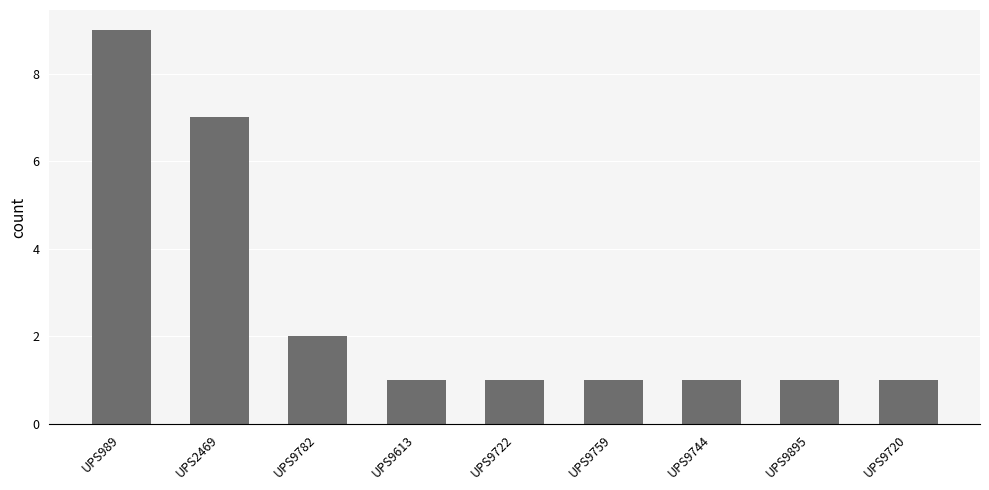

Is it true that the value at UPS9759 is 1?

True